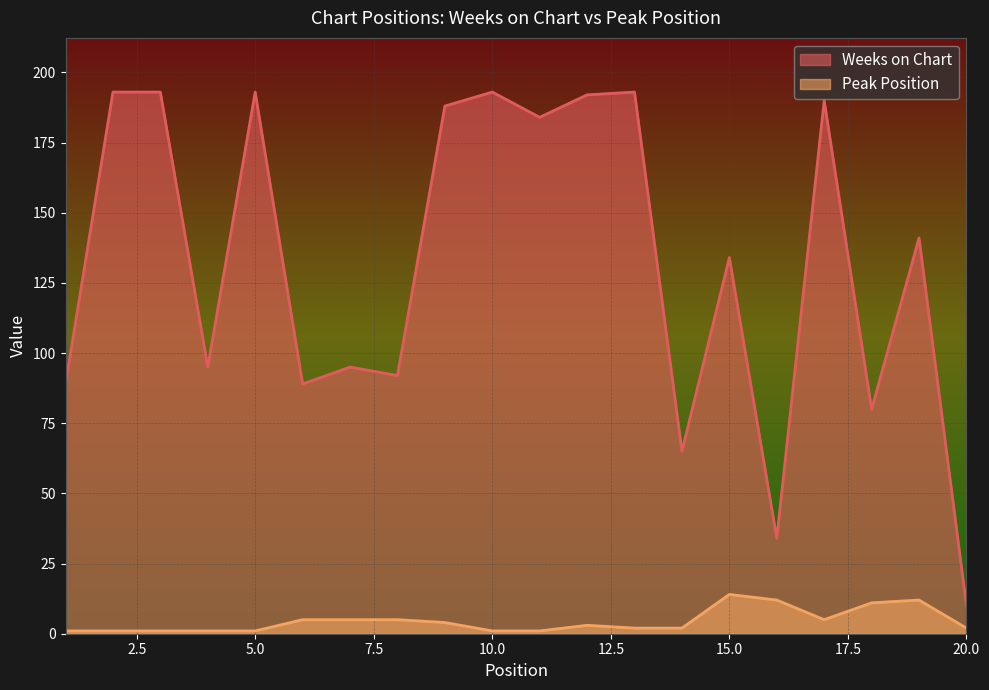

Is it true that Peak Position equals 6 at 9?

False